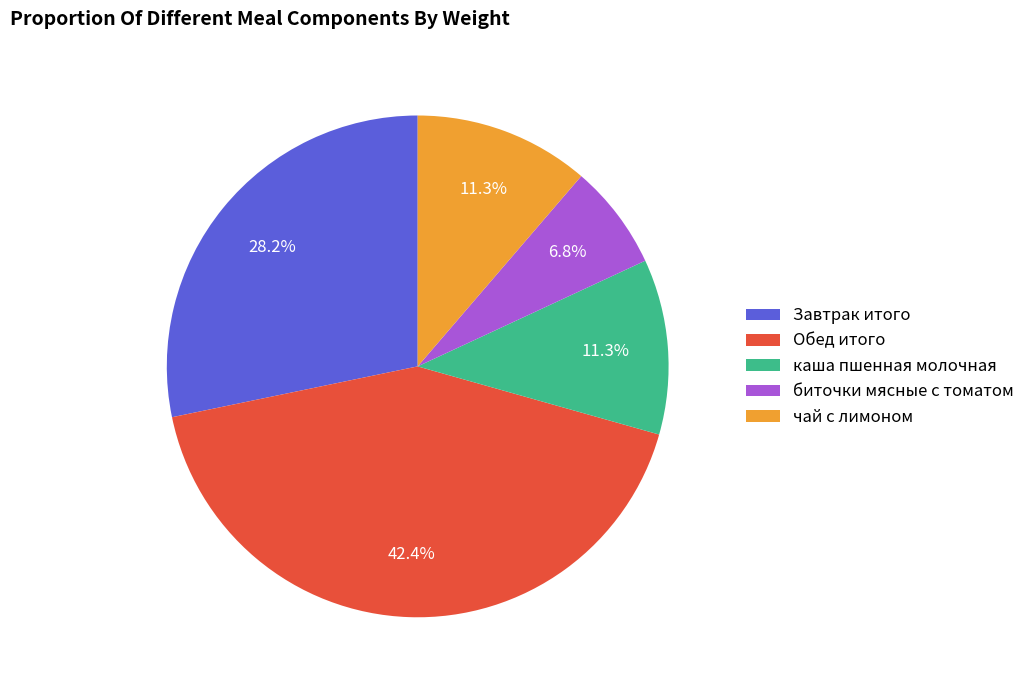

How many segments does this pie chart have?

5